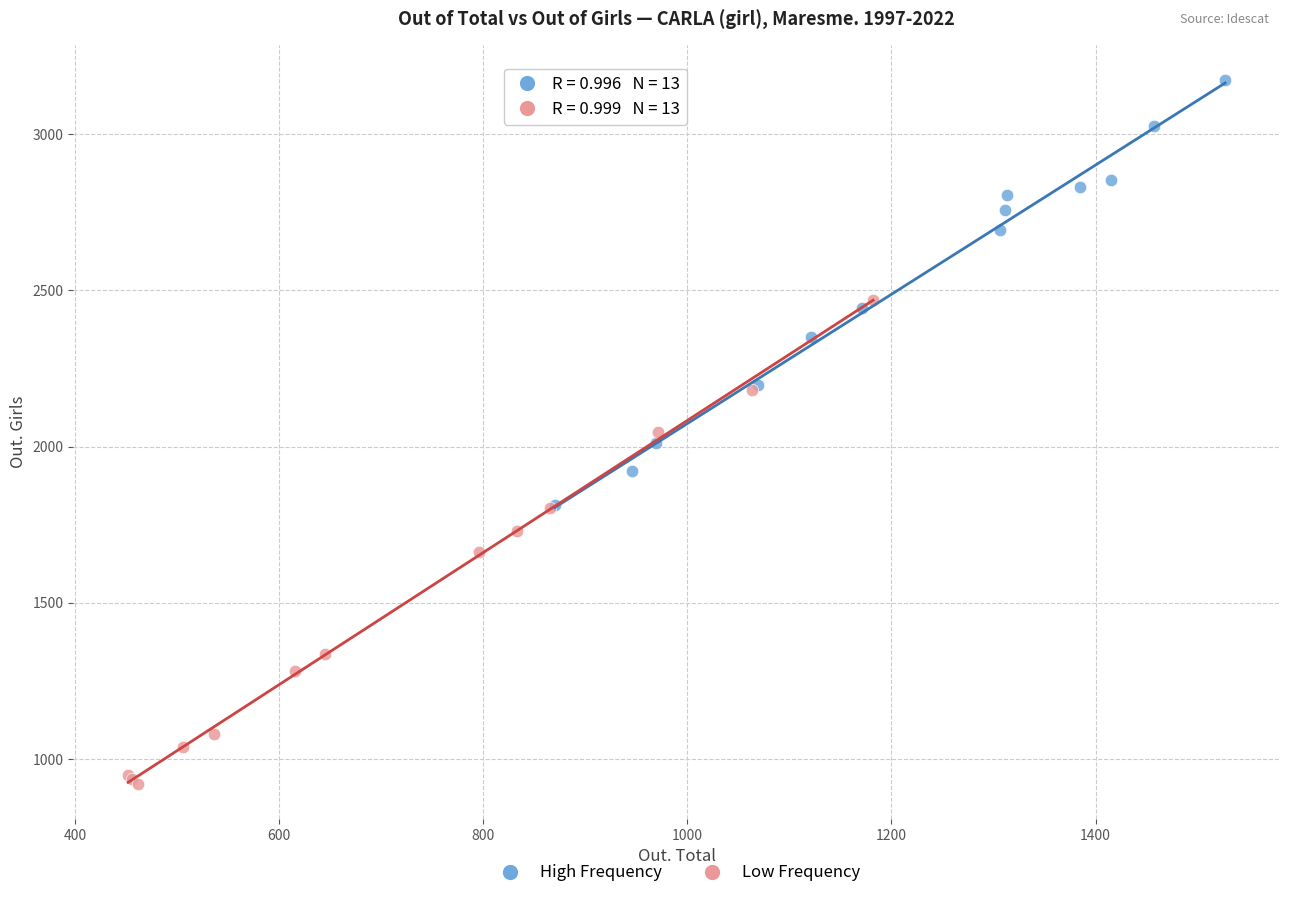

Which series reaches the minimum Y coordinate?

Low Frequency